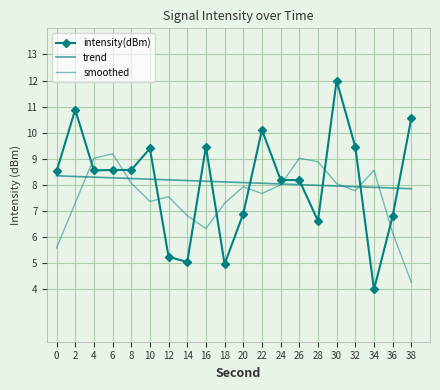

Where is the first local minimum for intensity(dBm)?

4